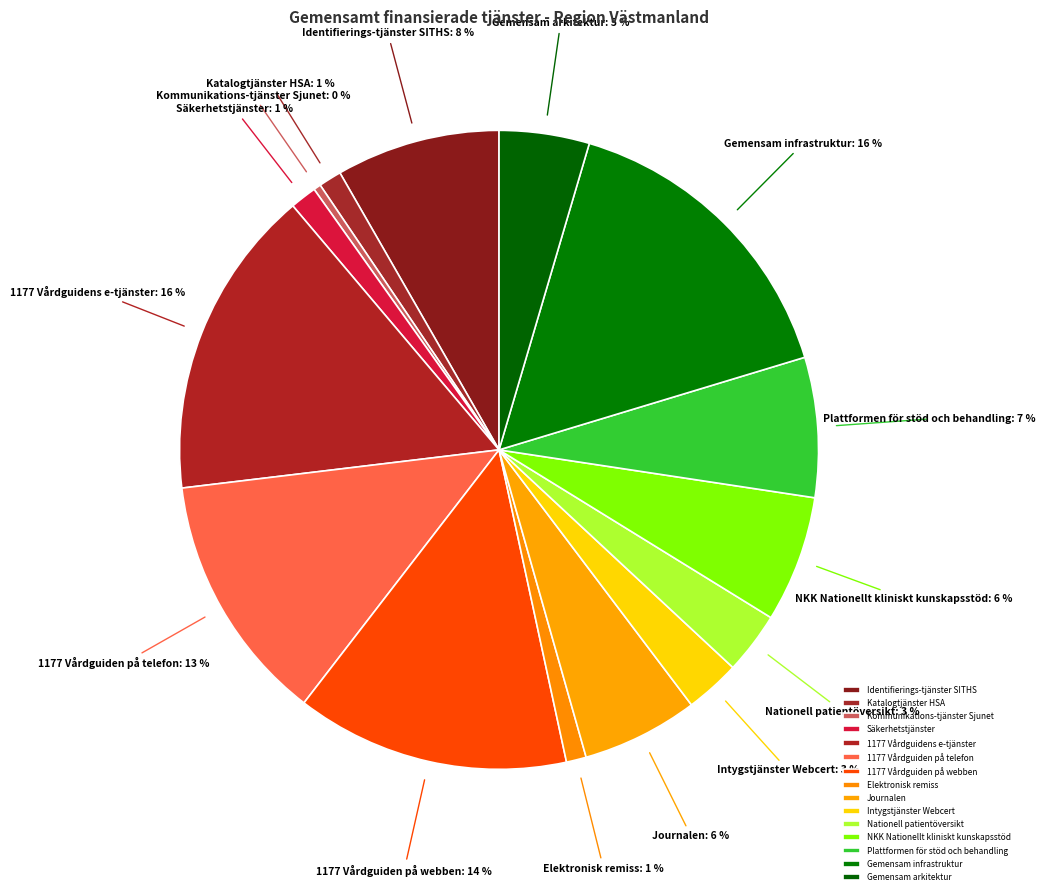

Combined, do Intygstjänster Webcert and Säkerhetstjänster account for over 50%?

No